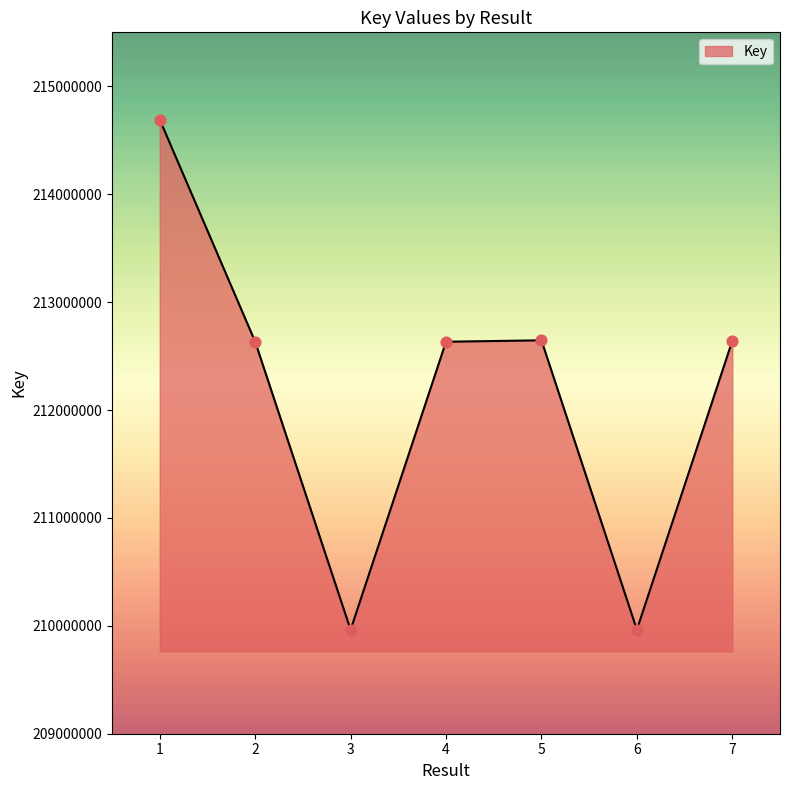

Which has a higher value, 3 or 2?

2